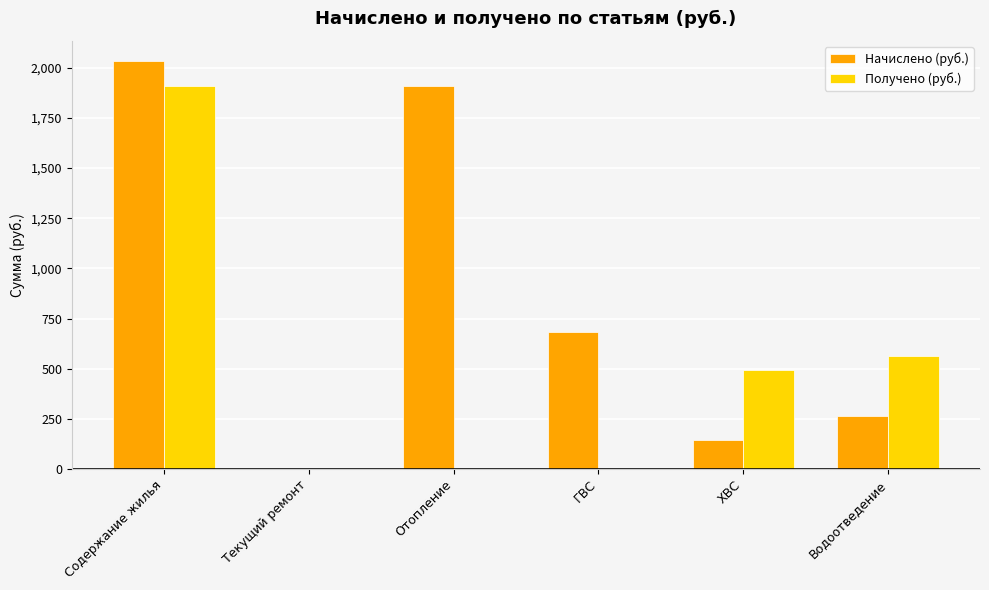

Which series has the largest range (max minus min)?

Начислено (руб.)